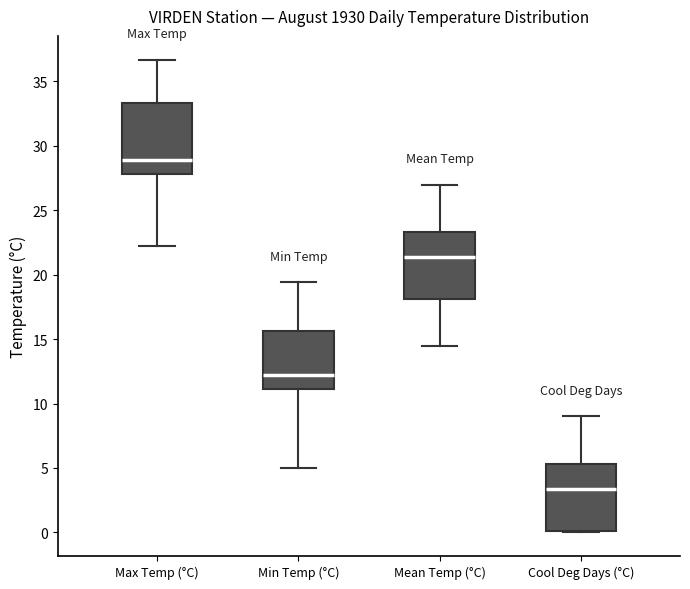

Which box's median line is the highest?

Max Temp (°C)